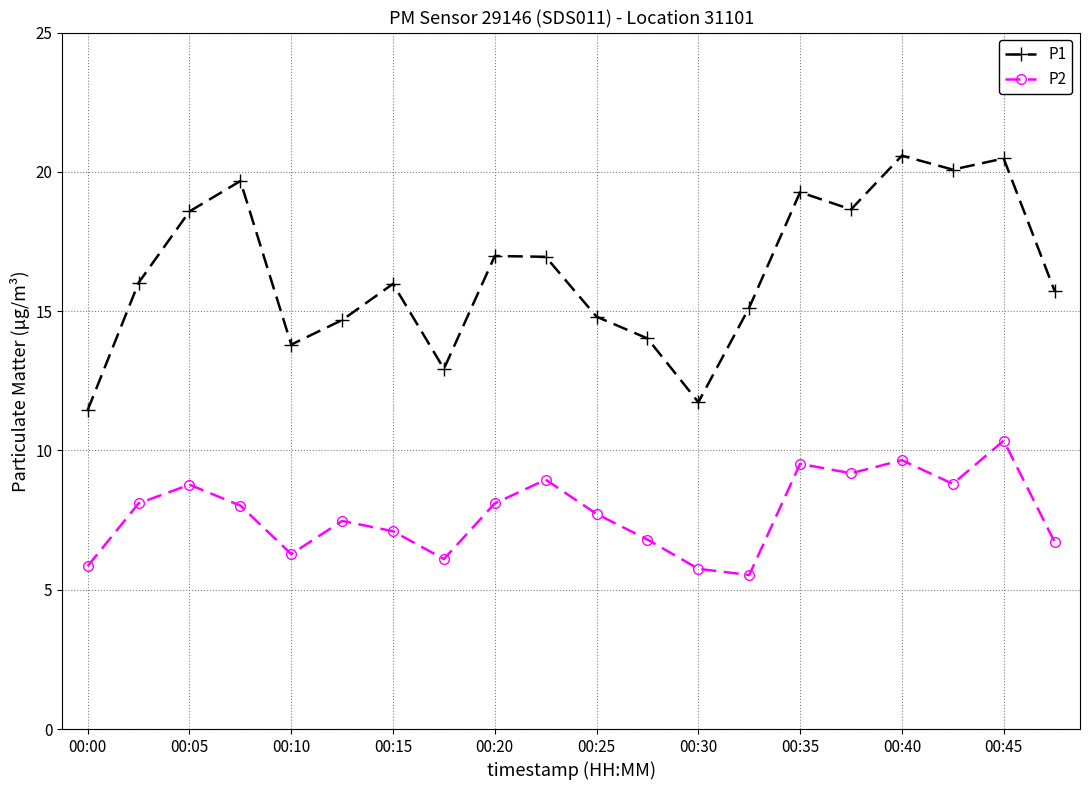

Which series has the largest total across all categories?

P1